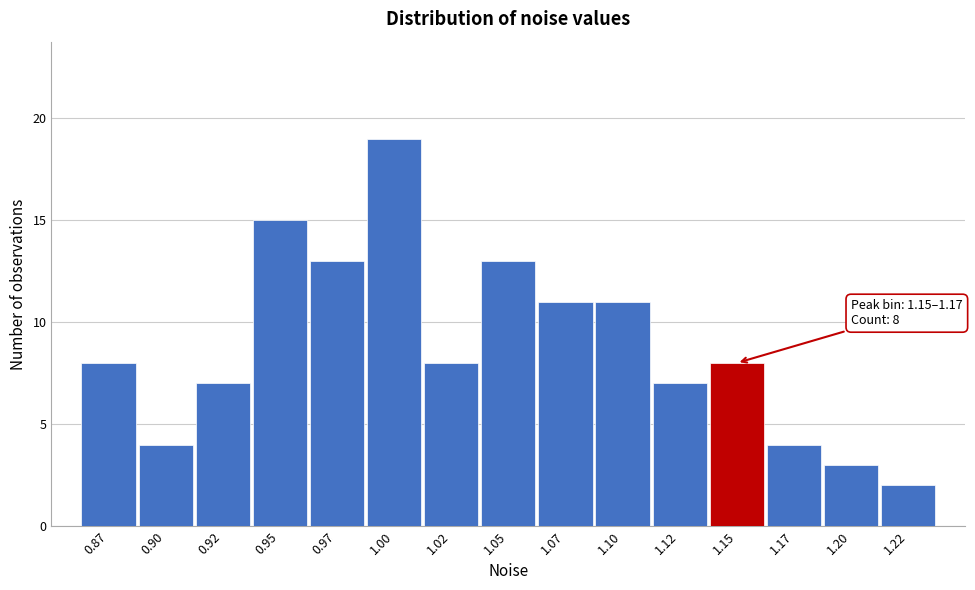

Reading left to right, transcribe all the data shown in this chart.

8	4	7	15	13	19	8	13	11	11	7	8	4	3	2